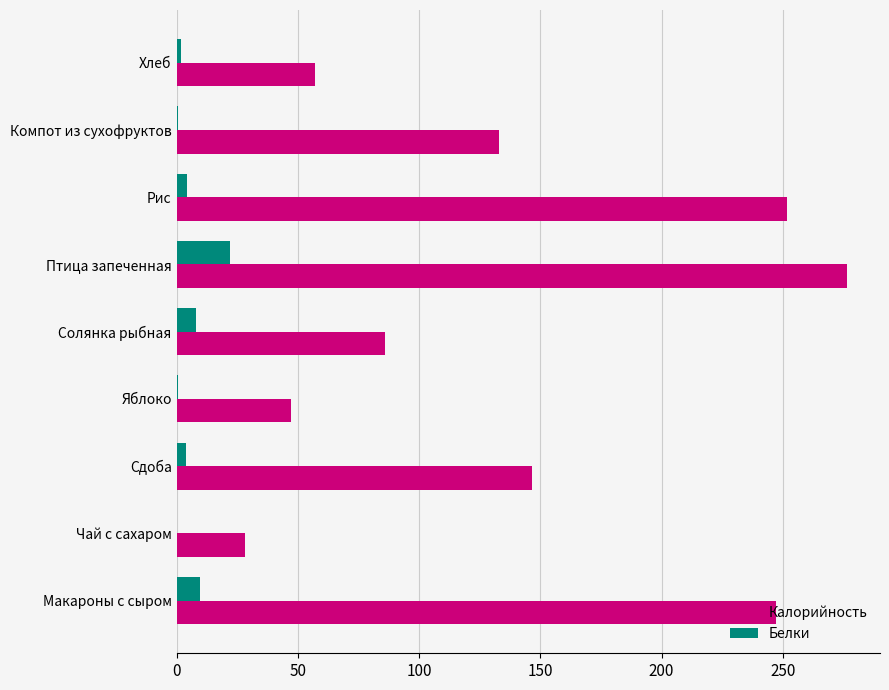

Is the value of Калорийность at Рис greater than the value of Белки at Птица запеченная?

Yes